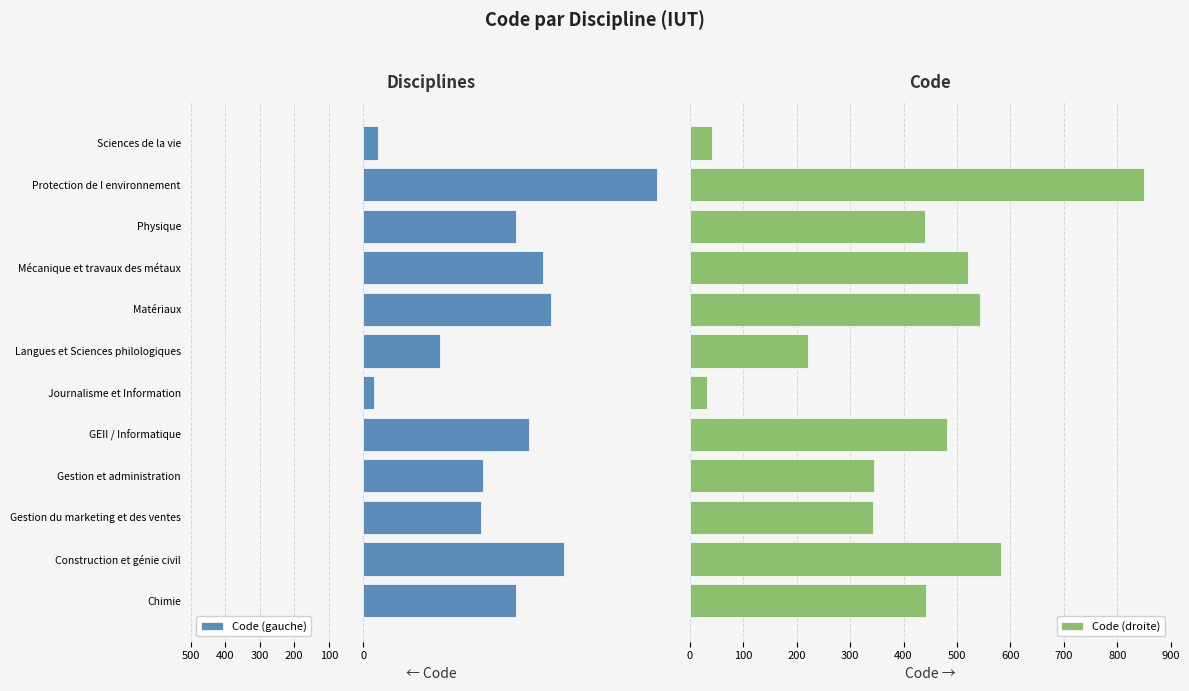

Which series has the largest total across all categories?

Code (droite)